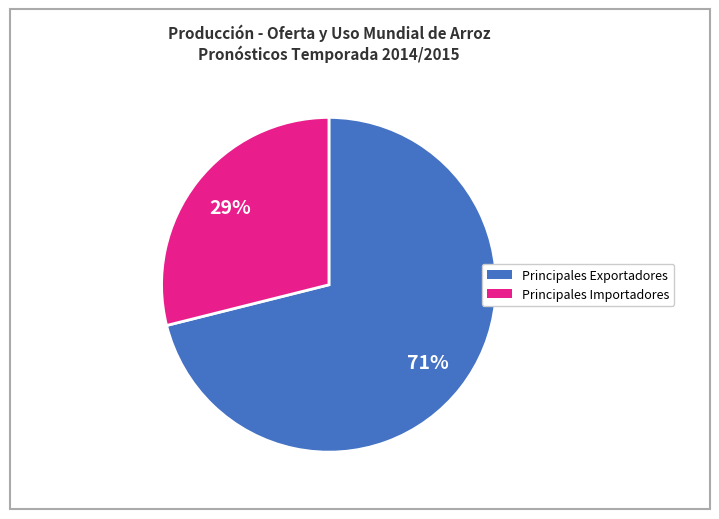

Is it true that Principales Importadores is 17% of the pie?

False